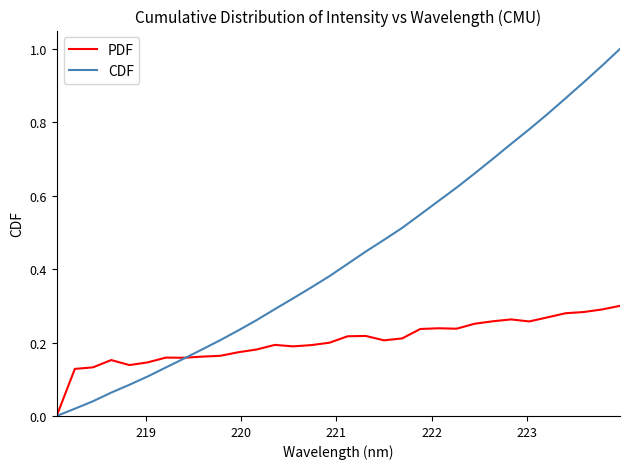

Which series has the largest range (max minus min)?

CDF